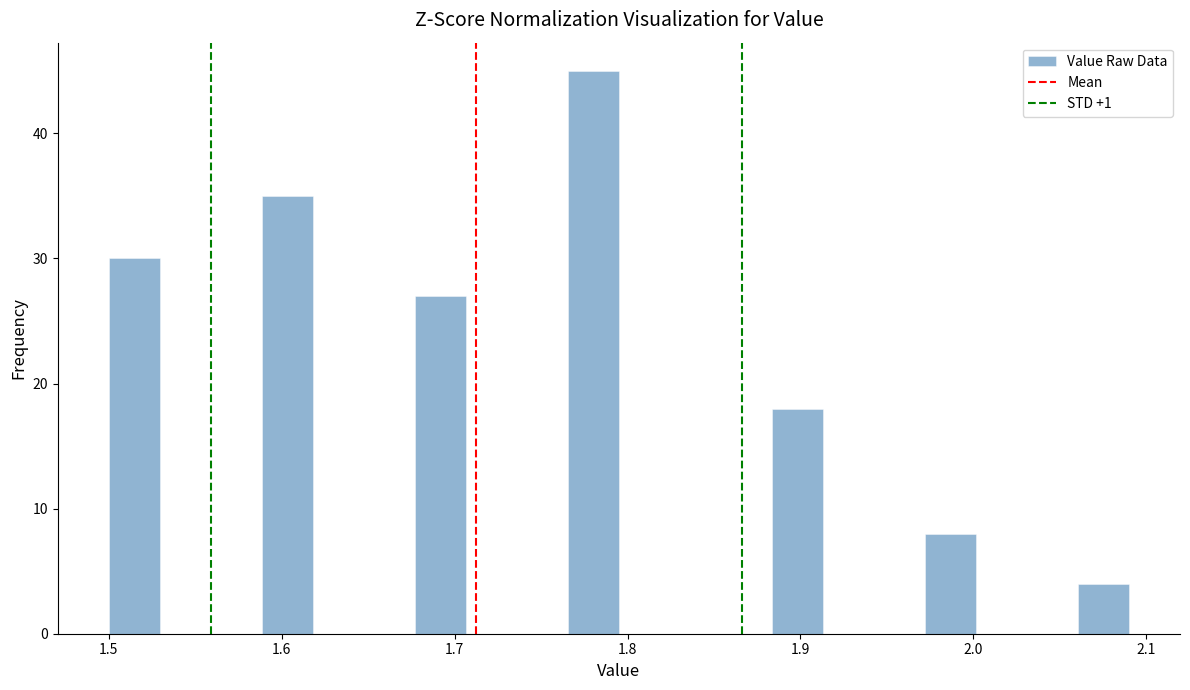

Read against the x-axis, roughly where is the centre of the tallest bar?

1.78